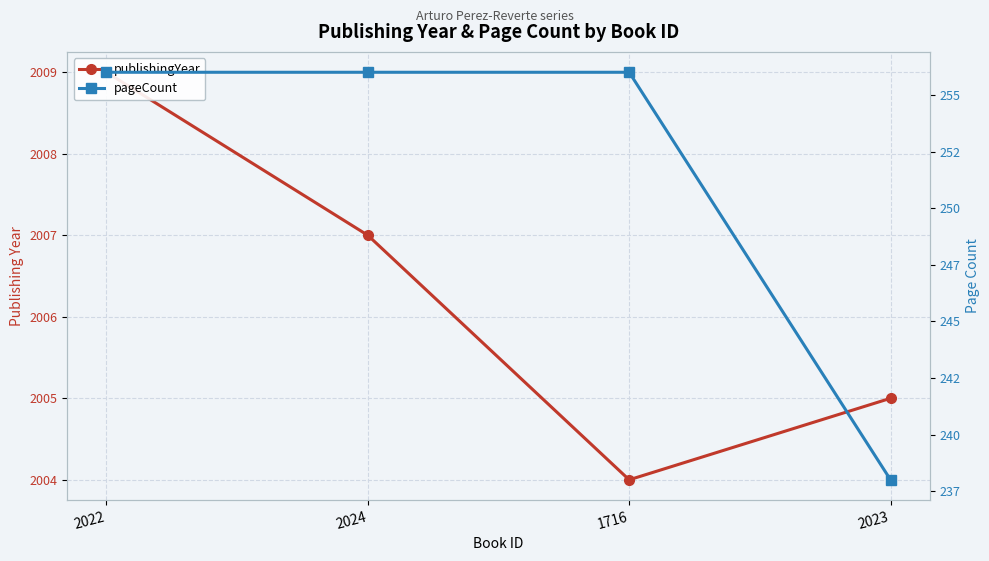

True or false: publishingYear and pageCount intersect in this chart.

False